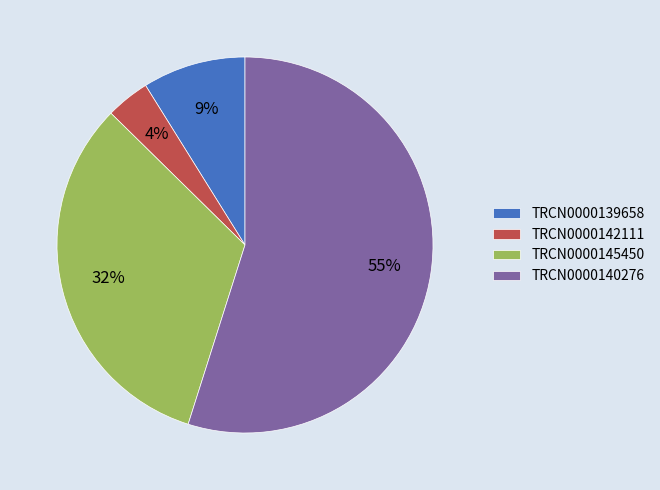

To the nearest percent, what is the combined percentage of TRCN0000140276 and TRCN0000142111?

59%